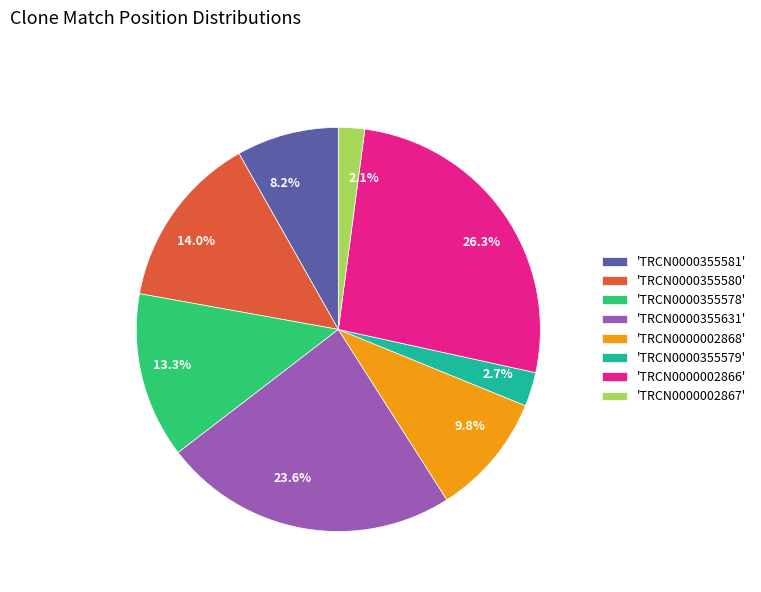

Combined, do 8.2% and 2.1% account for over 50%?

No